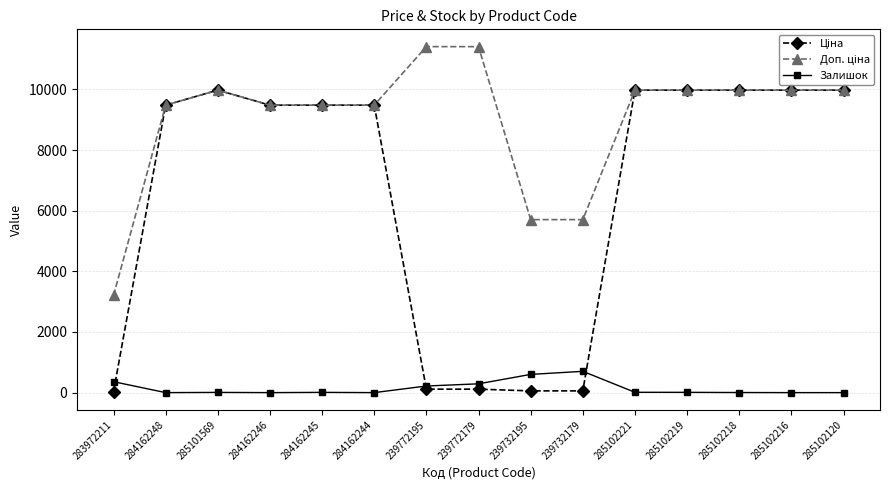

What is the total value across all series at 285102120?

19950.0